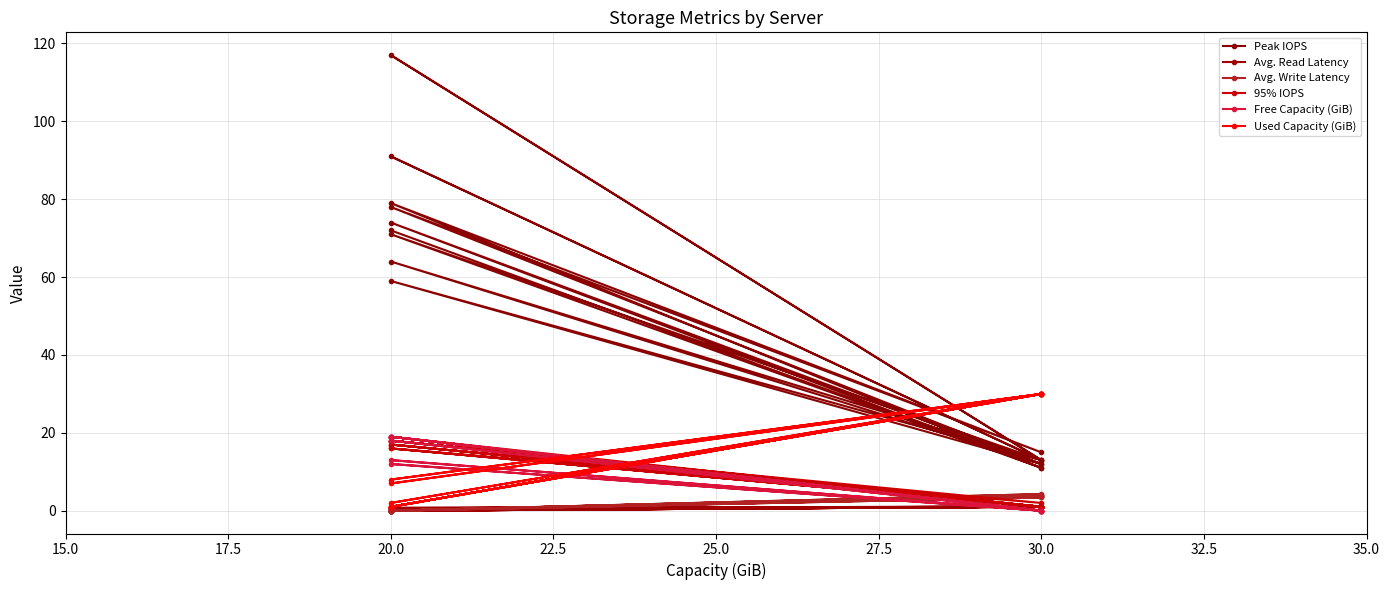

What is the label of the 6th point from the right?

20.0